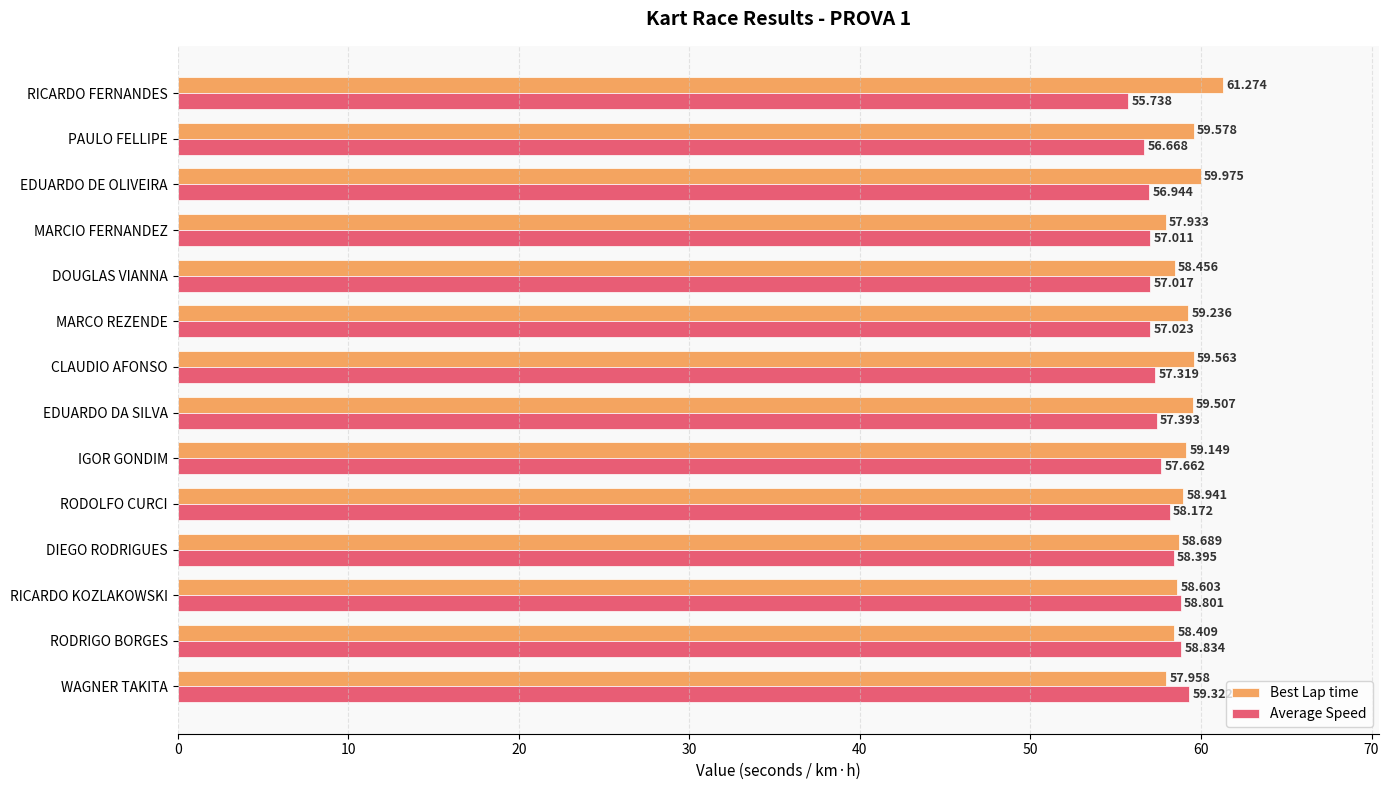

Which category has the highest value across all series?

RICARDO FERNANDES